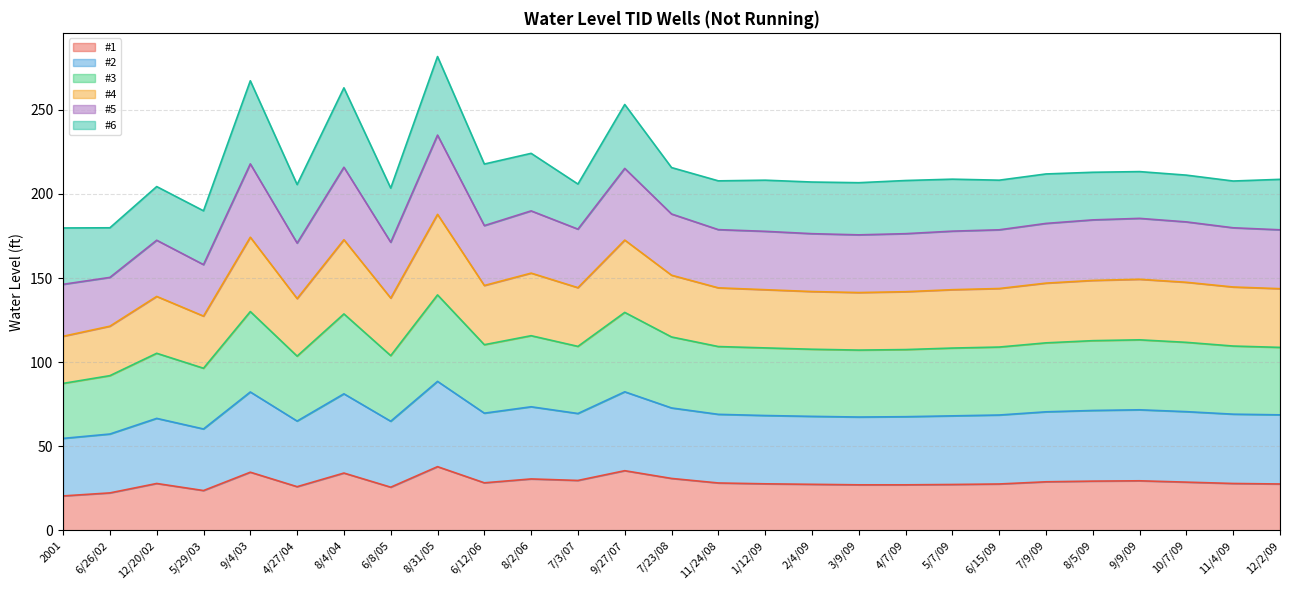

At how many categories does at least one series exceed 183?

25